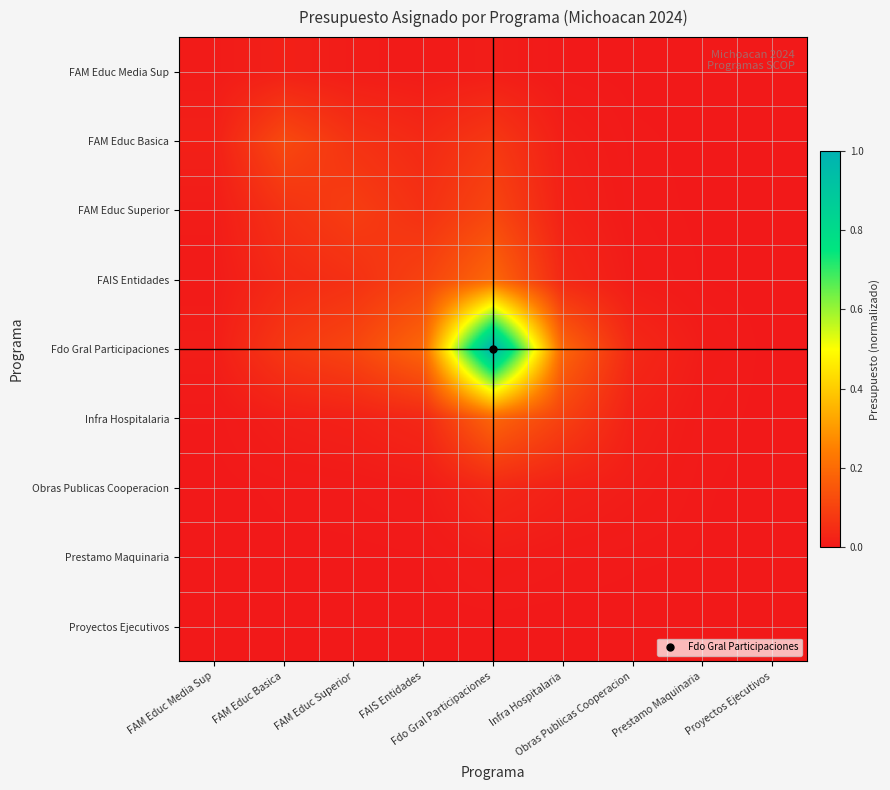

List the series in order of their peak value, lowest first.

Proyectos Ejecutivos, Prestamo Maquinaria, FAM Educ Media Sup, Obras Publicas Cooperacion, FAM Educ Superior, FAM Educ Basica, Infra Hospitalaria, FAIS Entidades, Fdo Gral Participaciones